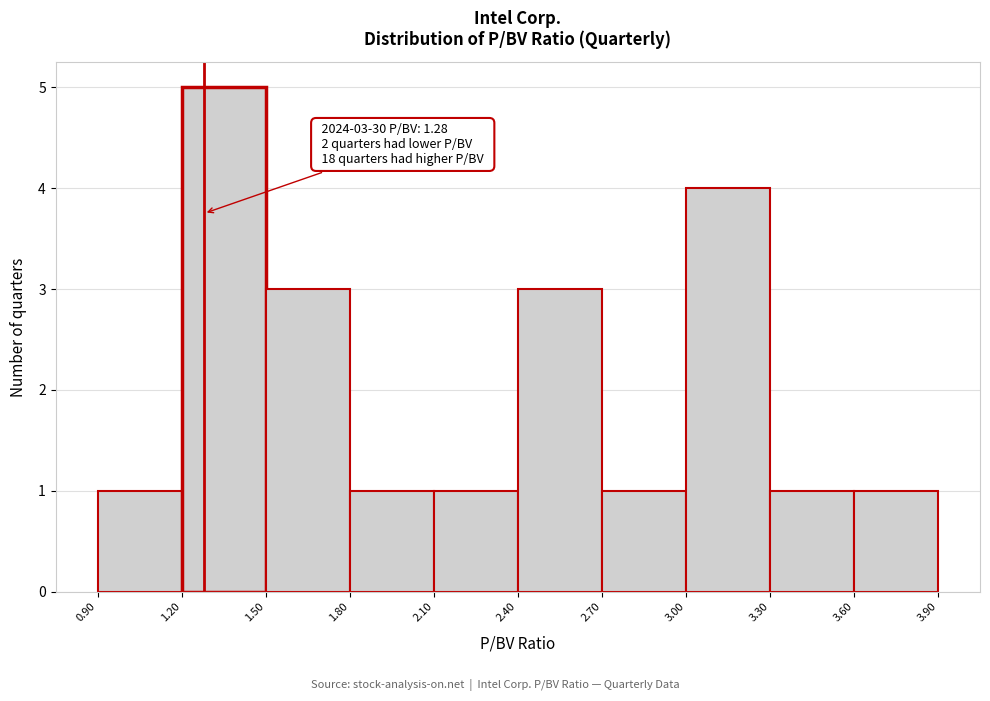

Which range on the x-axis has the tallest bar?

1.20 to 1.50